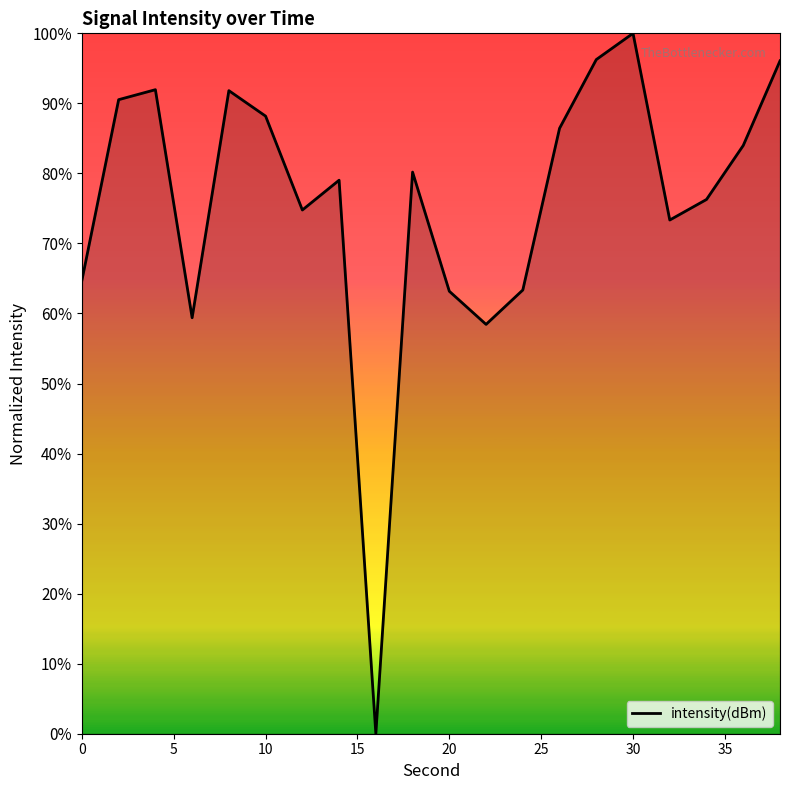

What is the difference between the maximum and minimum values?

100.0